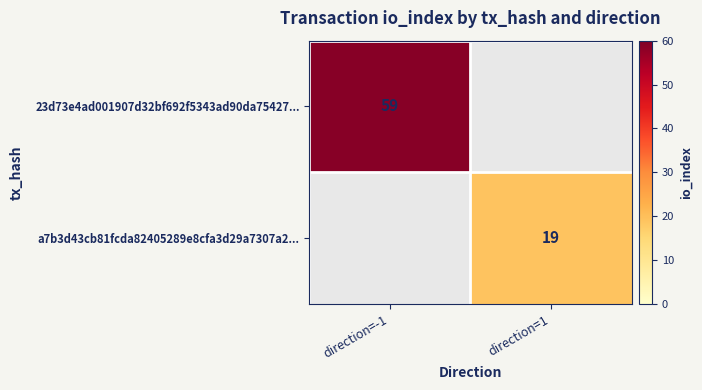

Count the number of data series in this chart.

2